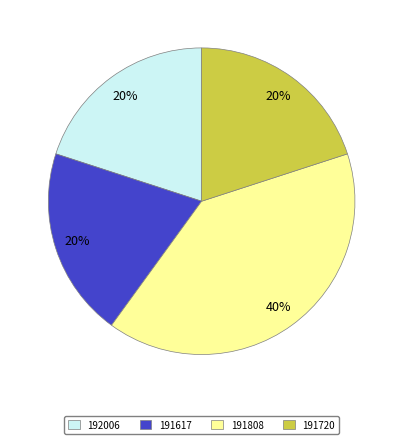

Do 191808 and 192006 together represent more than half of the pie?

Yes